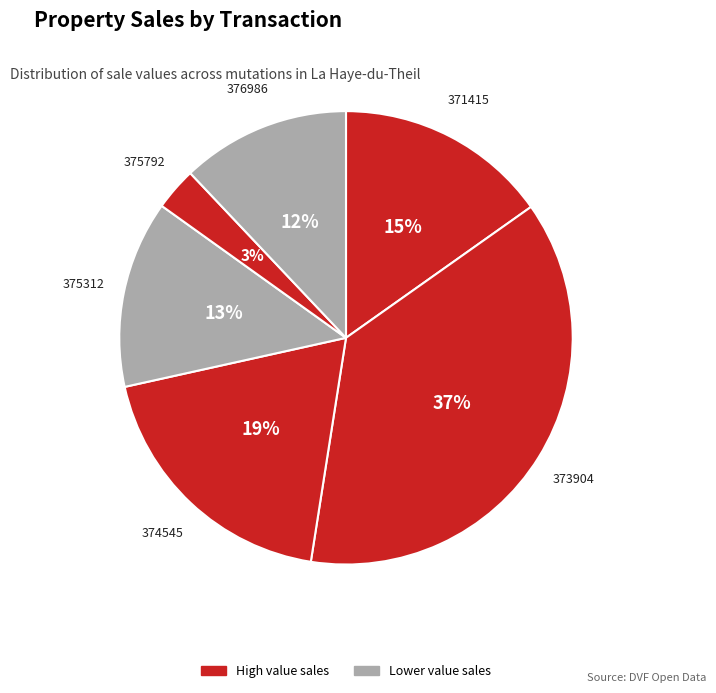

To the nearest percent, what is the average slice percentage?

17%